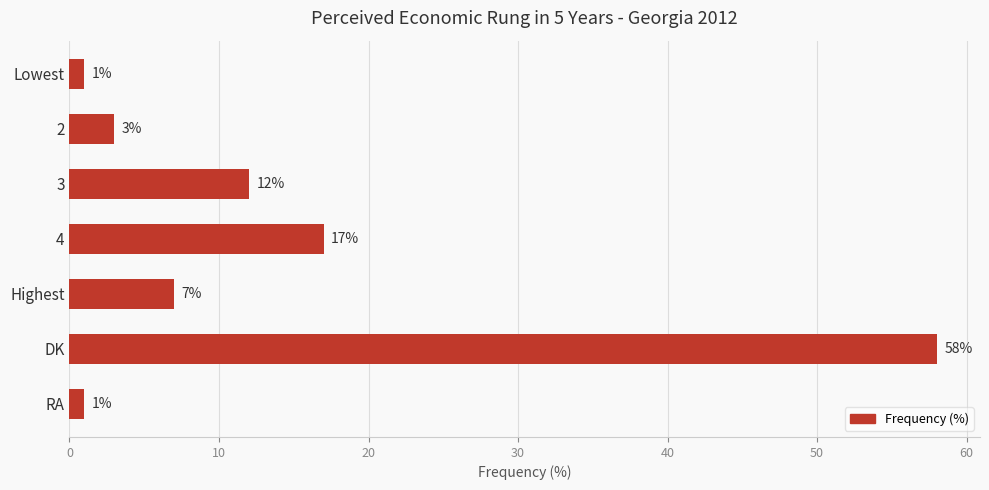

How many values are below 7?

3